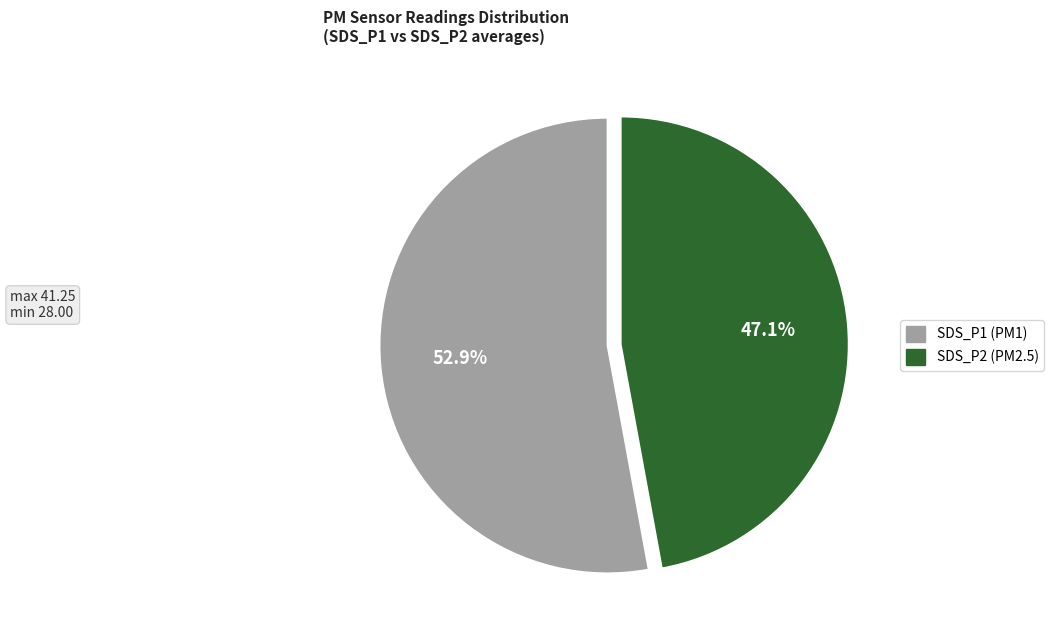

Is there a majority slice in this chart?

Yes